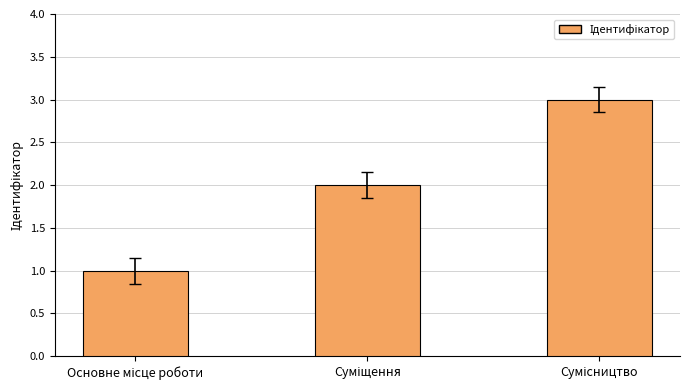

What is the greatest value displayed?

3